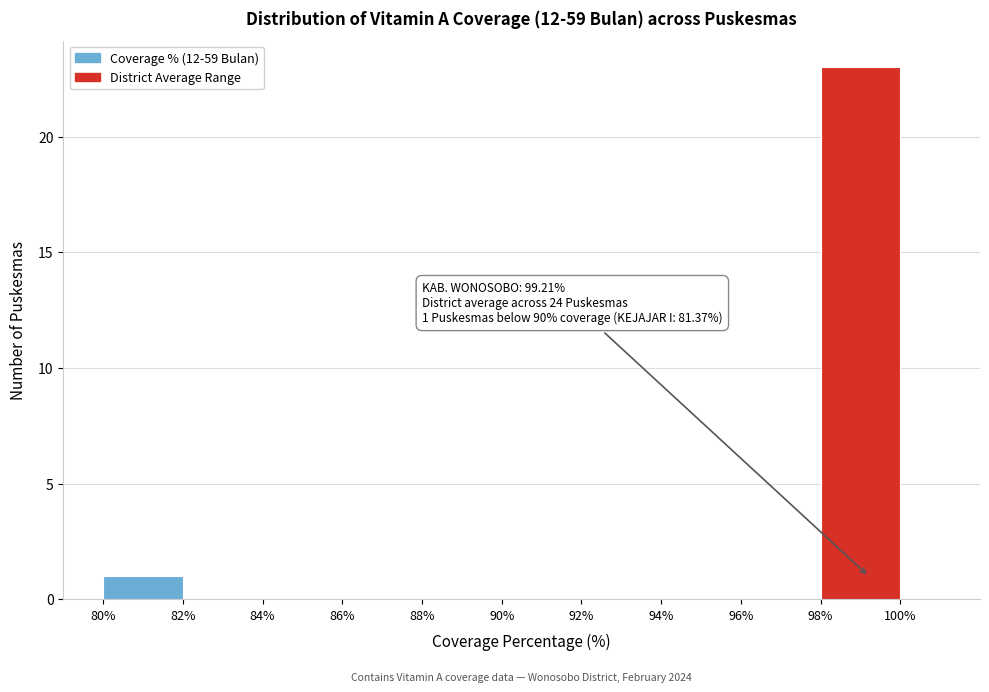

Which range on the x-axis has the tallest bar?

98% to 100%